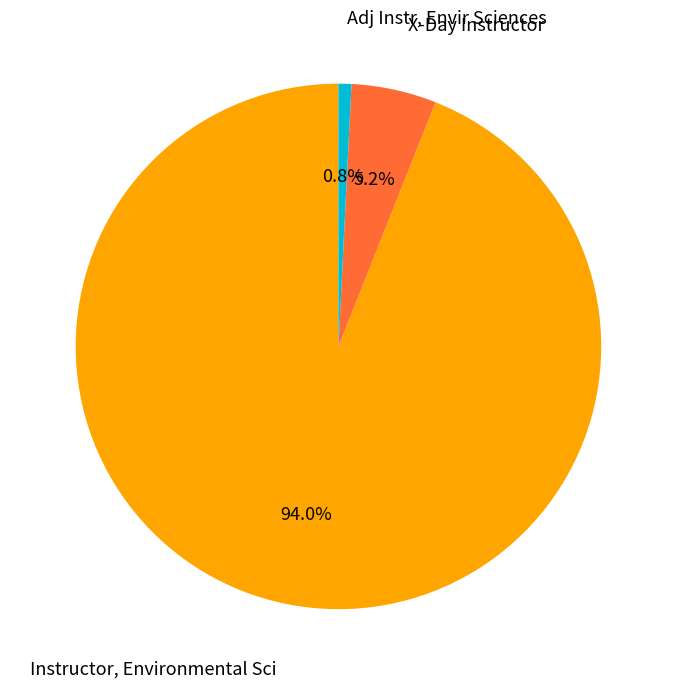

How many slices are in this pie chart?

3